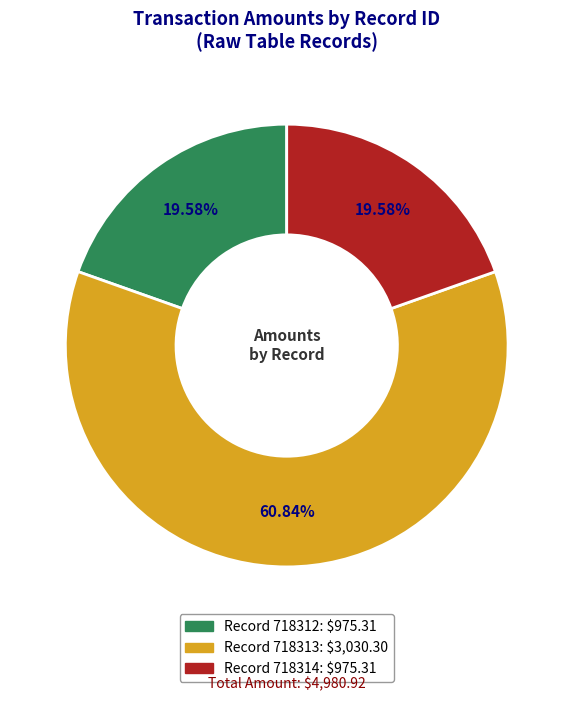

Does any single category account for the majority?

Yes